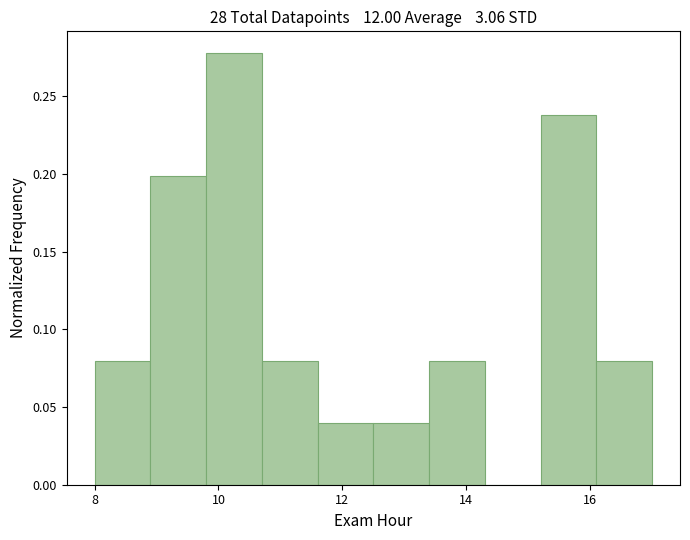

Reading left to right, transcribe this chart: for each bar, give the range it covers on the x-axis and its height. Neither the bar edges nor the heights are printed on the chart, so give them approximately, as read against the axes.

8.0 to 8.9: 0.08
8.9 to 9.8: 0.20
9.8 to 10.7: 0.28
10.7 to 11.6: 0.08
11.6 to 12.5: 0.04
12.5 to 13.4: 0.04
13.4 to 14.3: 0.08
14.3 to 15.2: 0
15.2 to 16.1: 0.24
16.1 to 17.0: 0.08